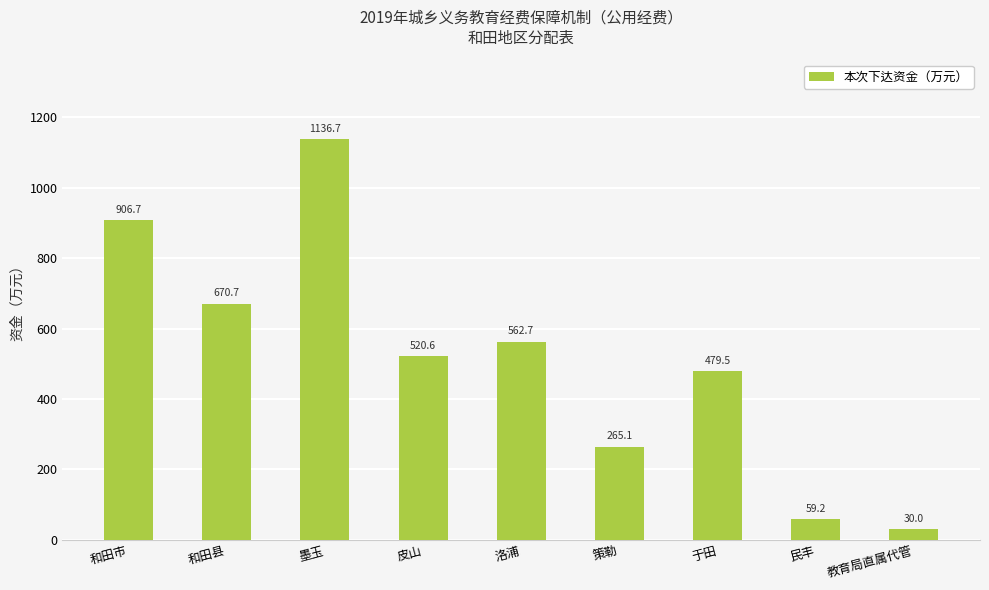

True or false: the data shows 265.1 at 策勒.

True